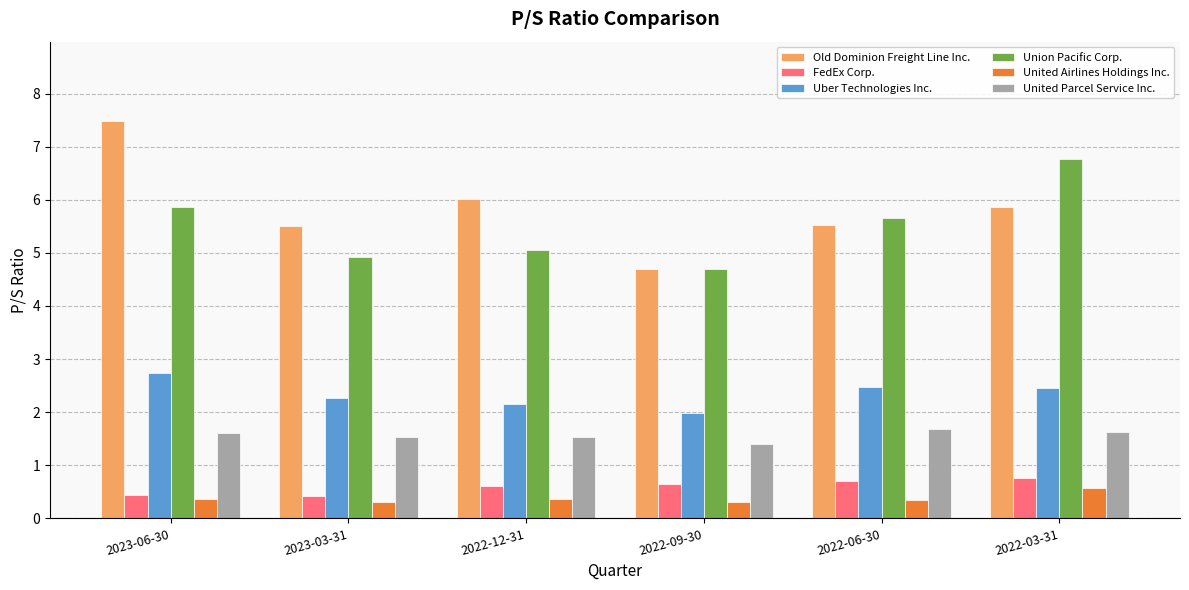

What is the total value across all series at 2022-12-31?

15.7